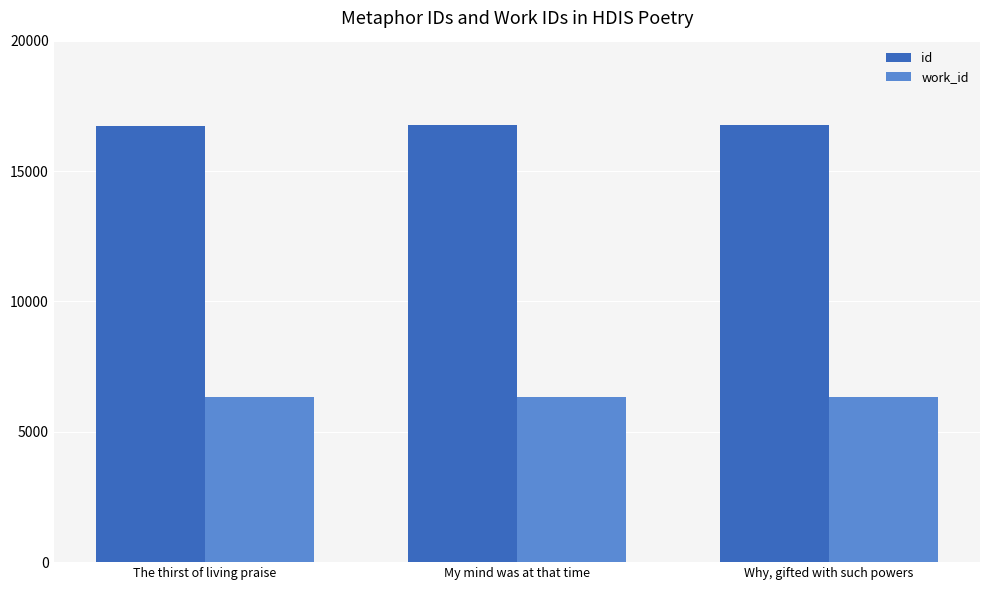

Which series has the largest total across all categories?

id